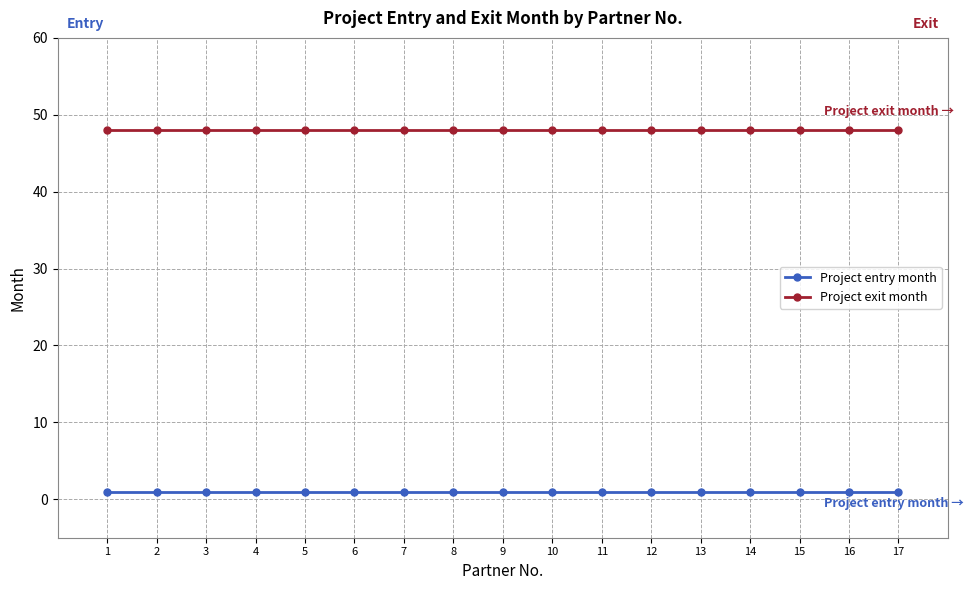

What is the sum of the Project entry month values at 3 and 5?

2